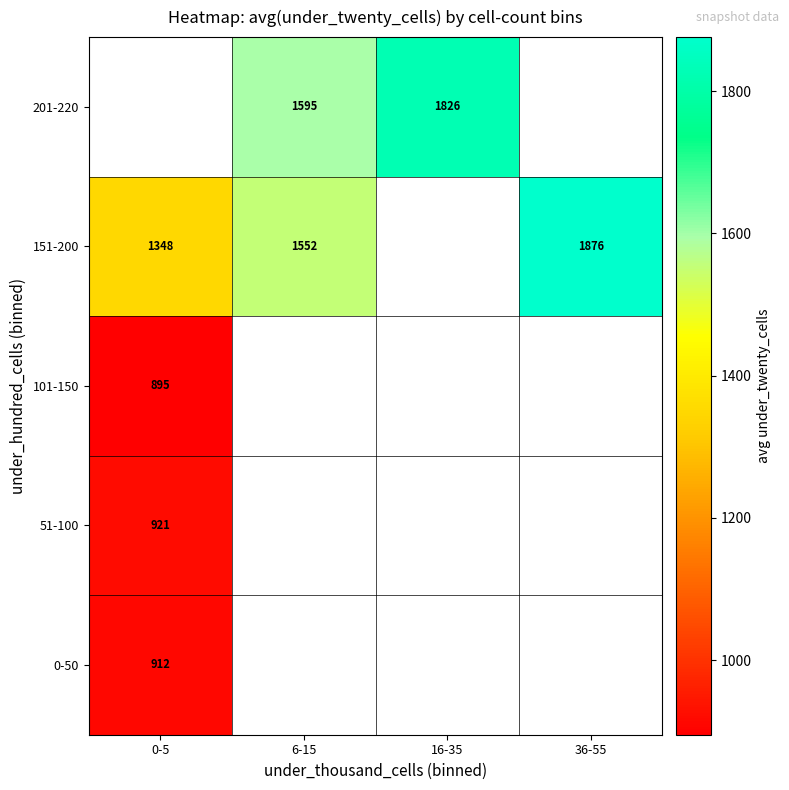

At which category does the chart reach its minimum across all series?

0-5